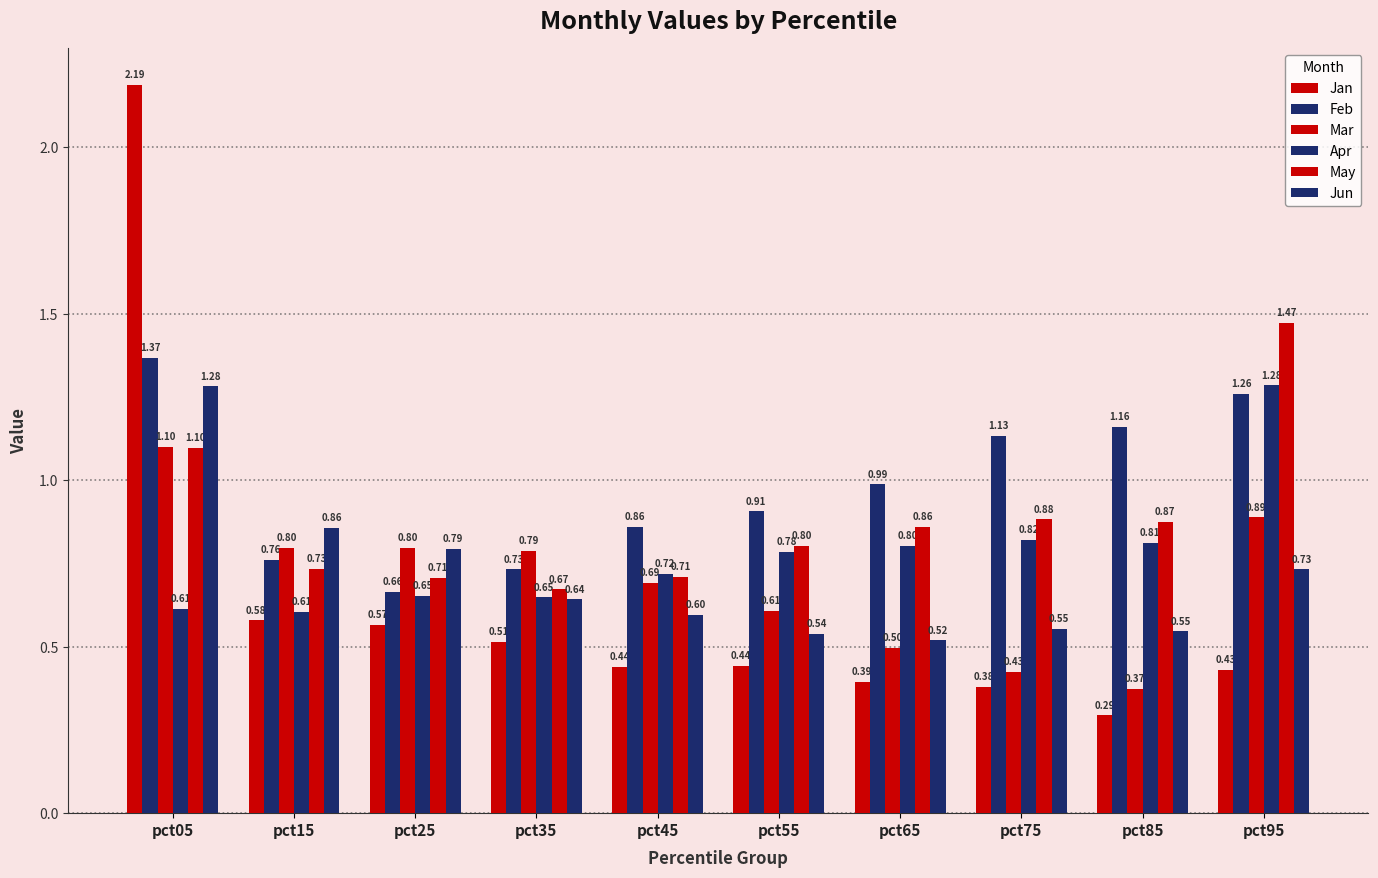

Reading left to right, transcribe all the data shown in this chart.

Jan: pct05=2.2	pct15=0.6	pct25=0.6	pct35=0.5	pct45=0.4	pct55=0.4	pct65=0.4	pct75=0.4	pct85=0.3	pct95=0.4
Feb: pct05=1.4	pct15=0.8	pct25=0.7	pct35=0.7	pct45=0.9	pct55=0.9	pct65=1.0	pct75=1.1	pct85=1.2	pct95=1.3
Mar: pct05=1.1	pct15=0.8	pct25=0.8	pct35=0.8	pct45=0.7	pct55=0.6	pct65=0.5	pct75=0.4	pct85=0.4	pct95=0.9
Apr: pct05=0.6	pct15=0.6	pct25=0.7	pct35=0.6	pct45=0.7	pct55=0.8	pct65=0.8	pct75=0.8	pct85=0.8	pct95=1.3
May: pct05=1.1	pct15=0.7	pct25=0.7	pct35=0.7	pct45=0.7	pct55=0.8	pct65=0.9	pct75=0.9	pct85=0.9	pct95=1.5
Jun: pct05=1.3	pct15=0.9	pct25=0.8	pct35=0.6	pct45=0.6	pct55=0.5	pct65=0.5	pct75=0.6	pct85=0.5	pct95=0.7